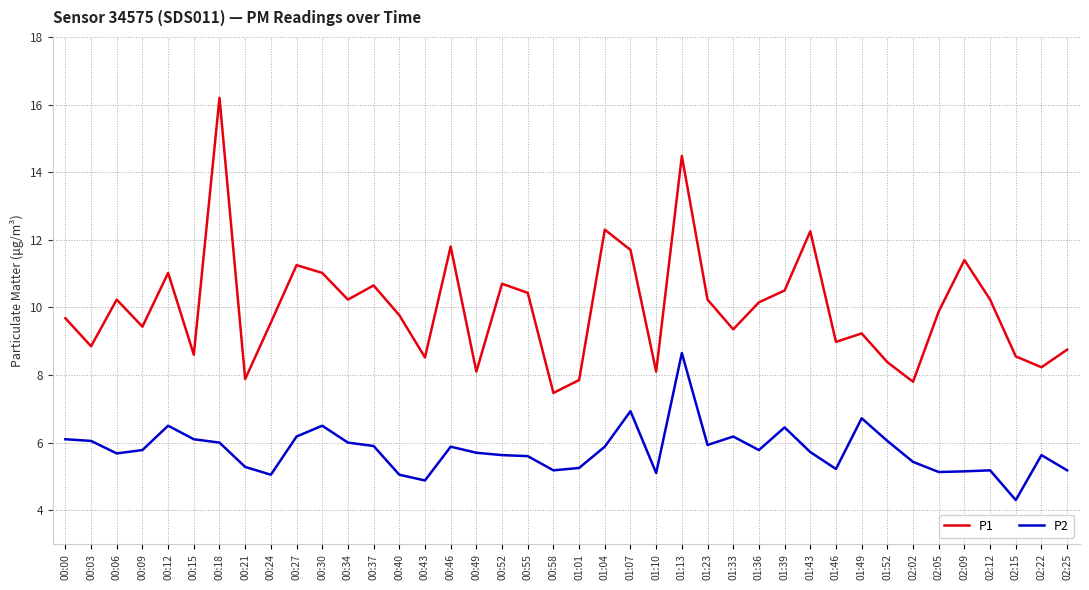

How many interior local valleys does the P1 series have?

13